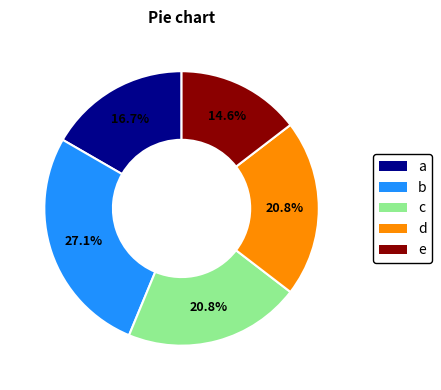

Is there any slice that represents more than half of the pie?

No